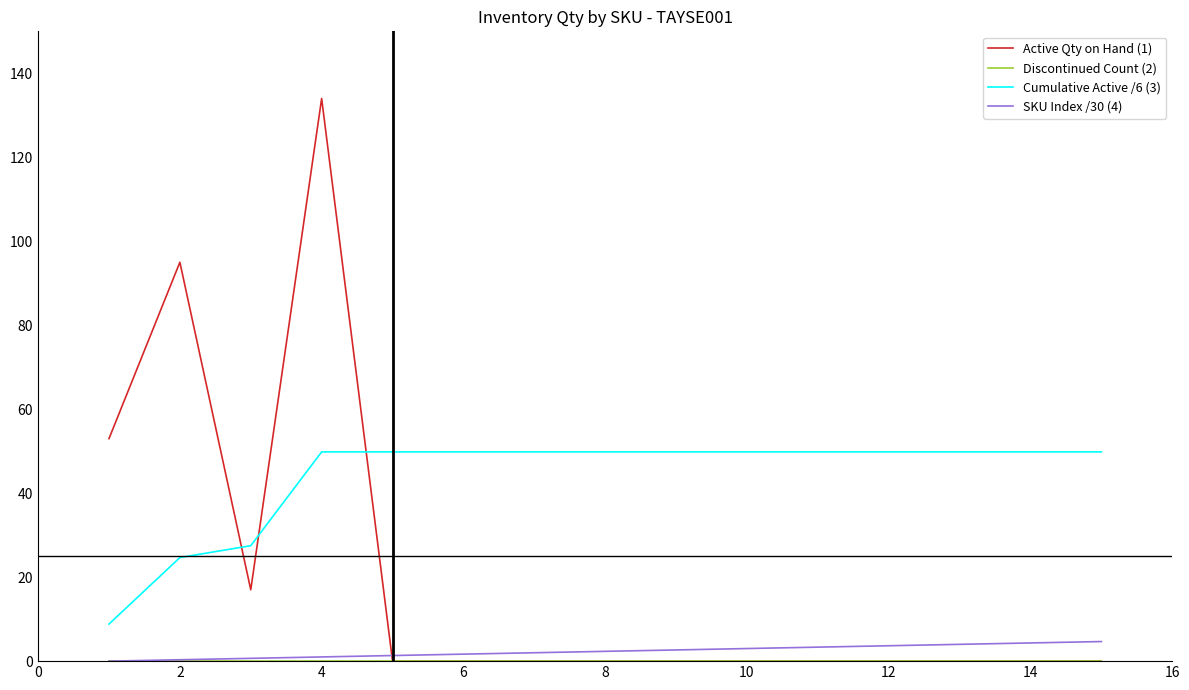

Which series has the largest total across all categories?

Cumulative Active /6 (3)